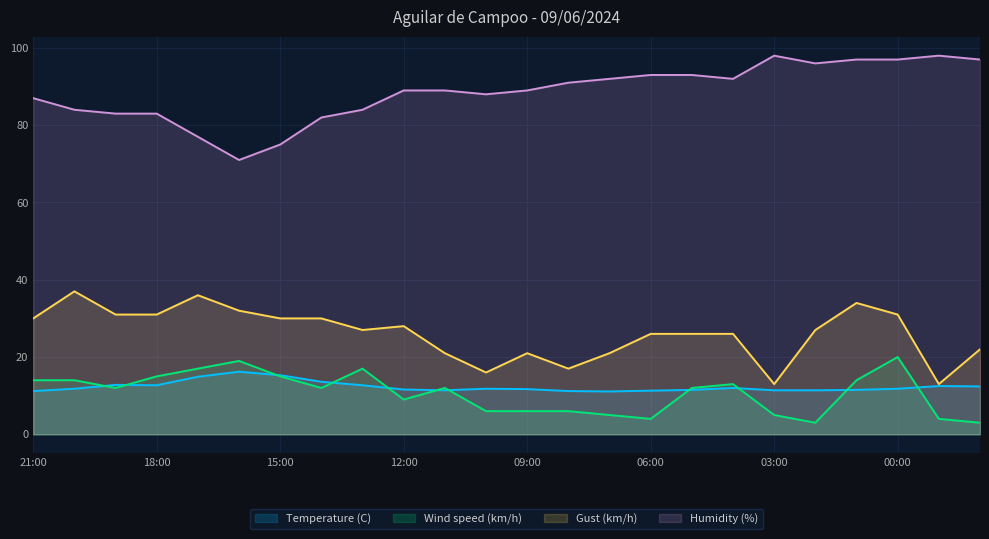

True or false: Temperature (C) and Gust (km/h) intersect in this chart.

False